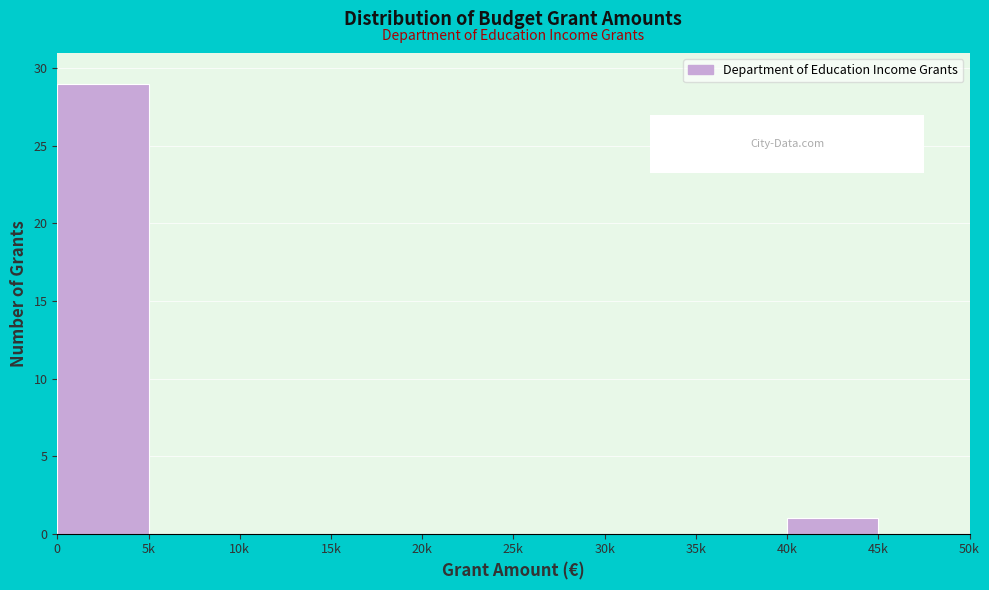

Reading left to right, extract all data points from this chart.

0=29	5k=0	10k=0	15k=0	20k=0	25k=0	30k=0	35k=0	40k=1	45k=0